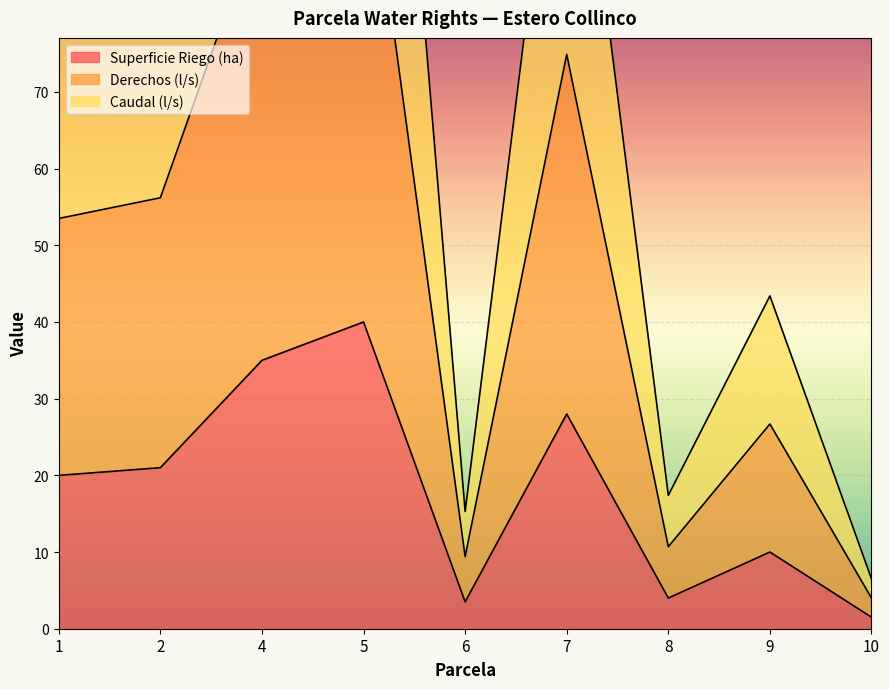

At which category does Caudal (l/s) reach its first local peak?

5